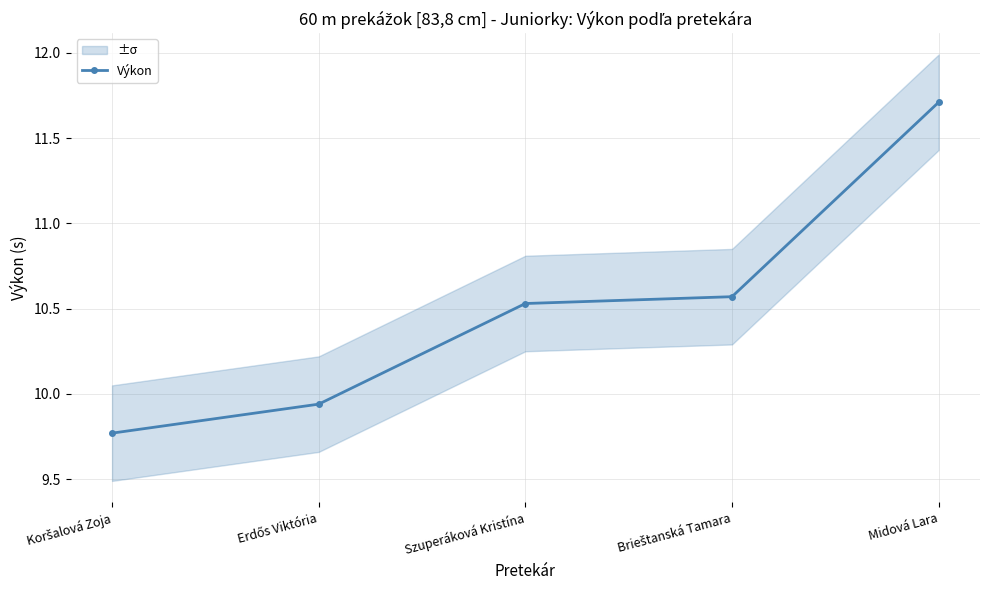

At which category does the chart reach its peak across all series?

Midová Lara